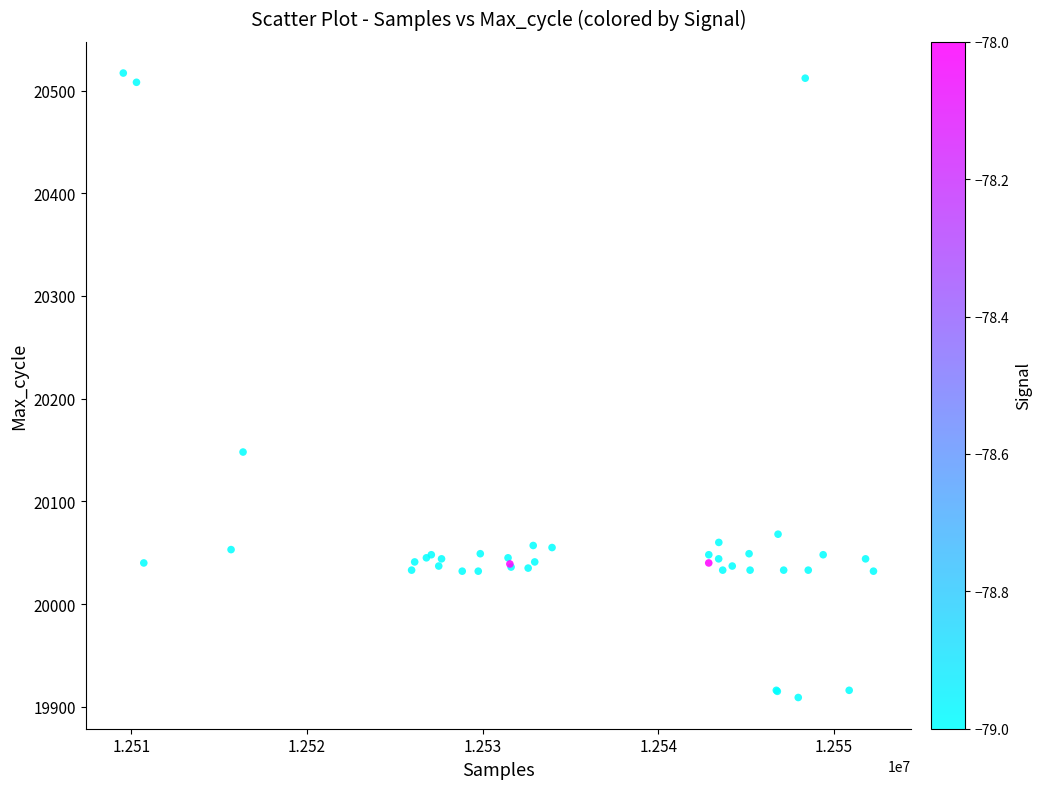

What Y value in the scatter plot is closest to 20213?

20148